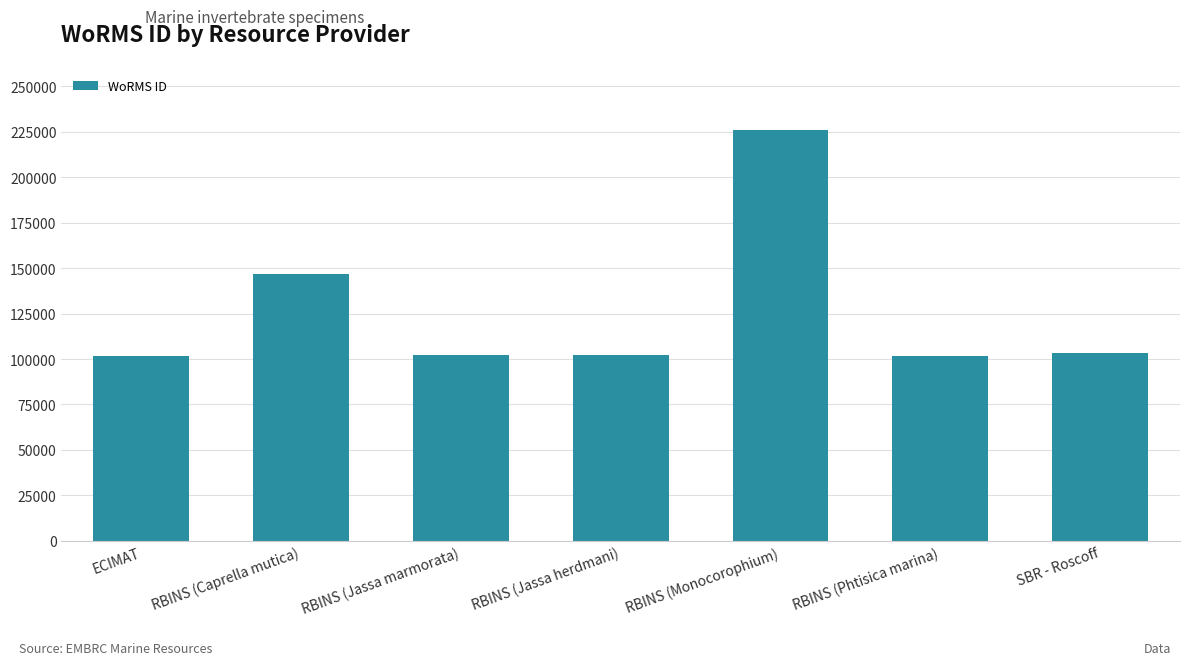

What is the sum of the values at RBINS (Phtisica marina) and SBR - Roscoff?

205084